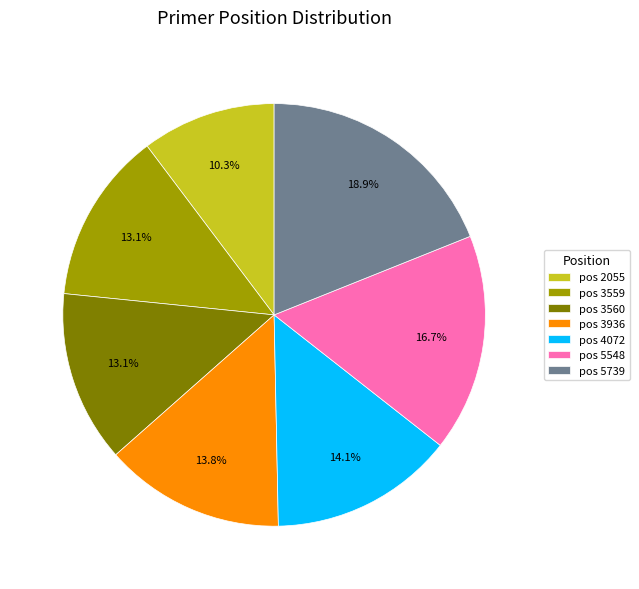

To the nearest percent, what is the difference between the largest and smallest slice percentages?

9%